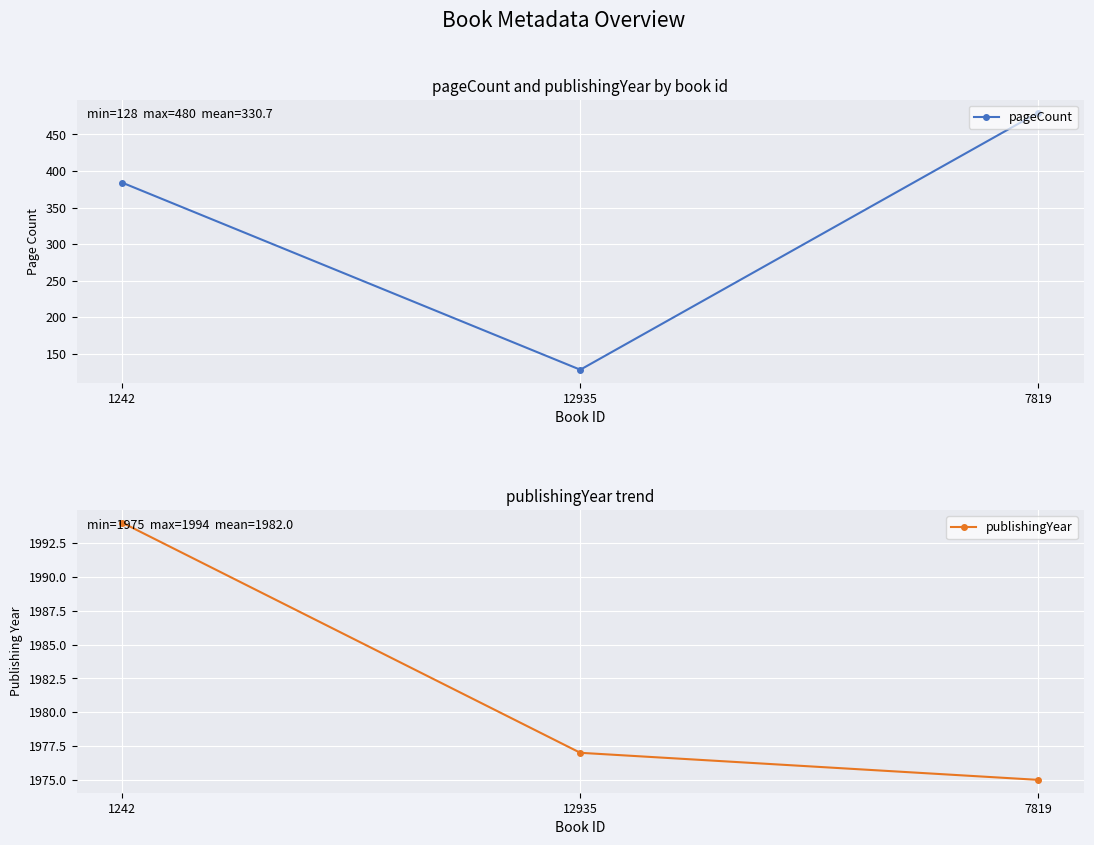

How many distinct data groups are displayed?

2